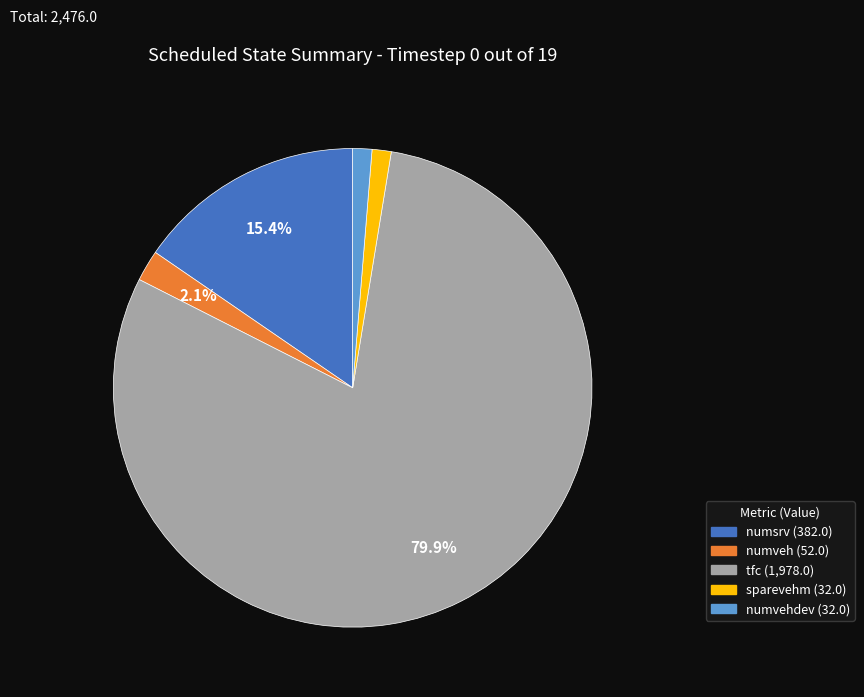

Is there a majority slice in this chart?

Yes